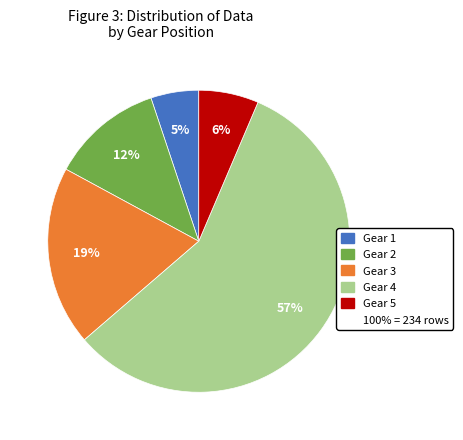

Is there any slice that represents more than half of the pie?

Yes